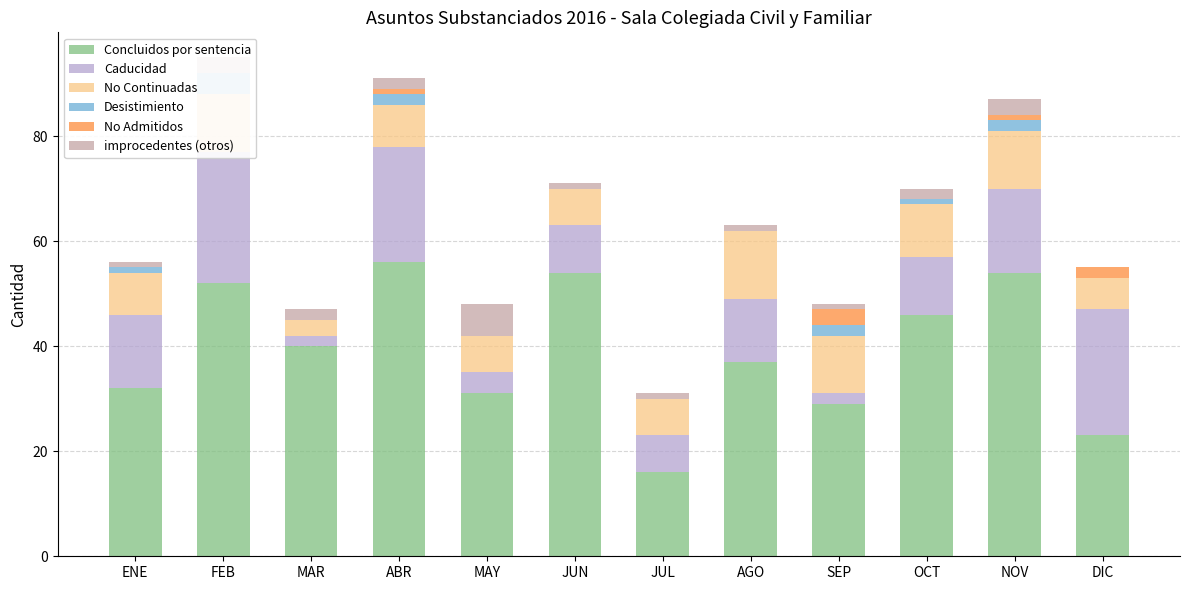

Reading right to left, extract all data points from this chart.

Concluidos por sentencia: DIC=23	NOV=54	OCT=46	SEP=29	AGO=37	JUL=16	JUN=54	MAY=31	ABR=56	MAR=40	FEB=52	ENE=32
Caducidad: DIC=24	NOV=16	OCT=11	SEP=2	AGO=12	JUL=7	JUN=9	MAY=4	ABR=22	MAR=2	FEB=25	ENE=14
No Continuadas: DIC=6	NOV=11	OCT=10	SEP=11	AGO=13	JUL=7	JUN=7	MAY=7	ABR=8	MAR=3	FEB=11	ENE=8
Desistimiento: DIC=0	NOV=2	OCT=1	SEP=2	AGO=0	JUL=0	JUN=0	MAY=0	ABR=2	MAR=0	FEB=4	ENE=1
No Admitidos: DIC=2	NOV=1	OCT=0	SEP=3	AGO=0	JUL=0	JUN=0	MAY=0	ABR=1	MAR=0	FEB=0	ENE=0
improcedentes (otros): DIC=0	NOV=3	OCT=2	SEP=1	AGO=1	JUL=1	JUN=1	MAY=6	ABR=2	MAR=2	FEB=3	ENE=1